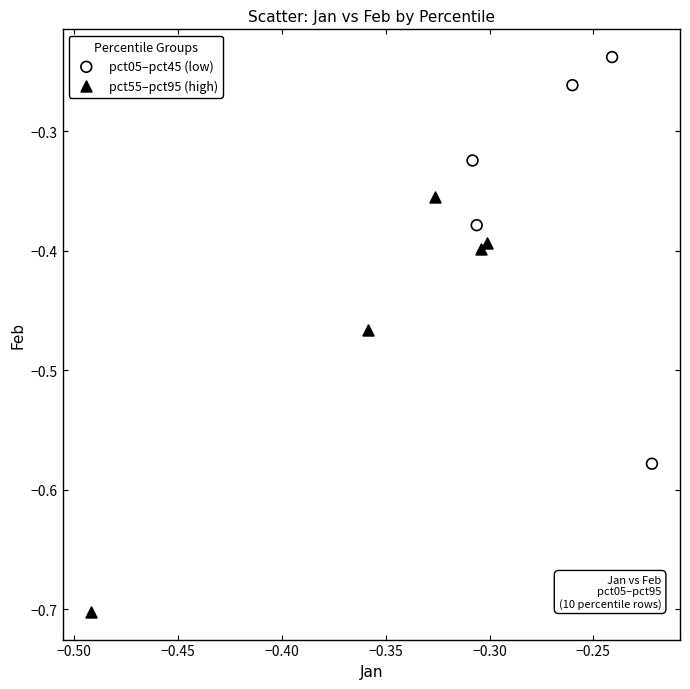

Which series reaches the minimum Y coordinate?

pct55–pct95 (high)